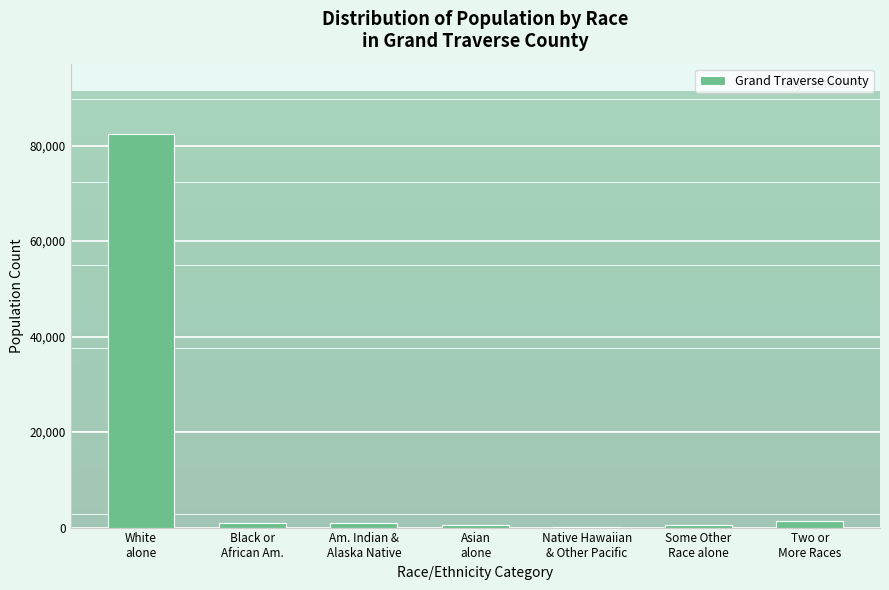

What is the greatest value displayed?

82334